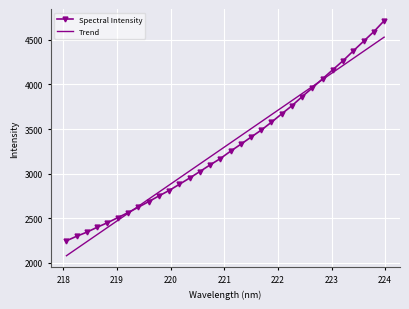

What is the maximum value shown in the chart?

4714.9